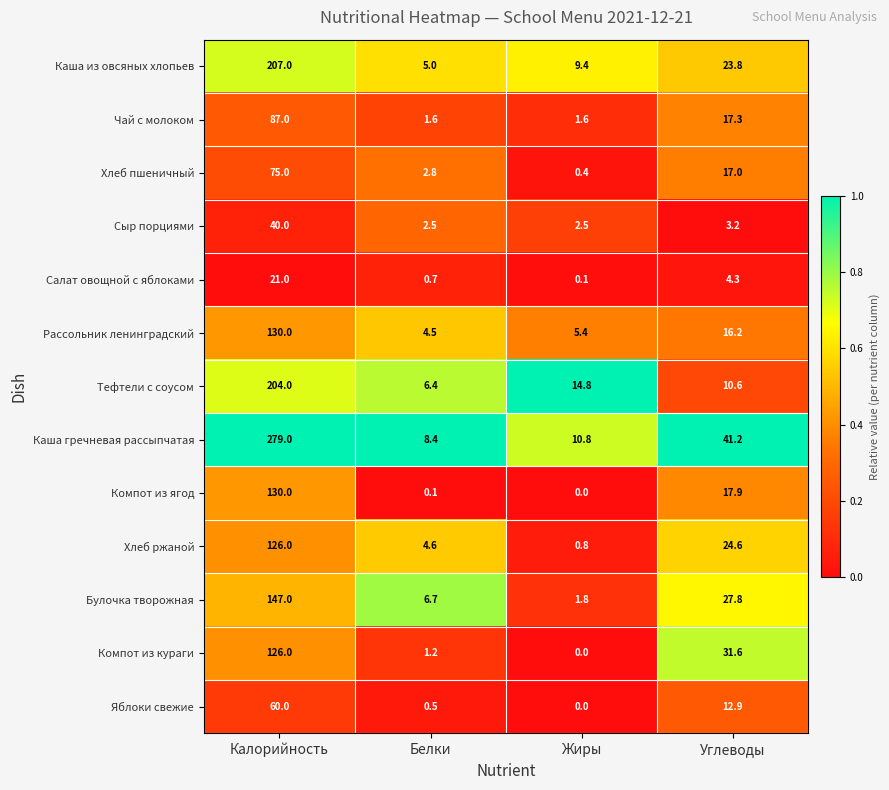

What is the sum of all Хлеб пшеничный values?

95.2